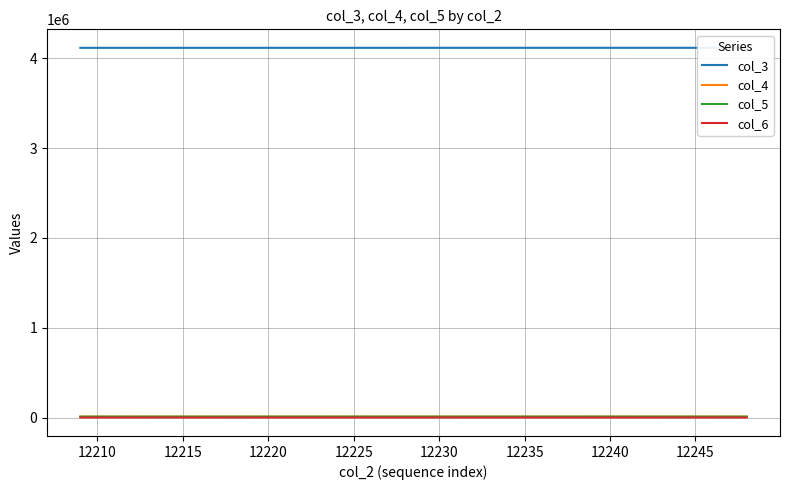

Read the col_4 value at 12235.

10684